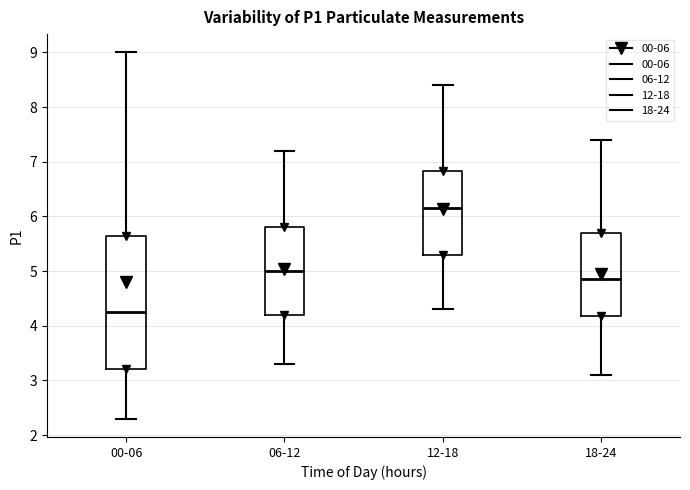

Which box's median line is the lowest?

00-06